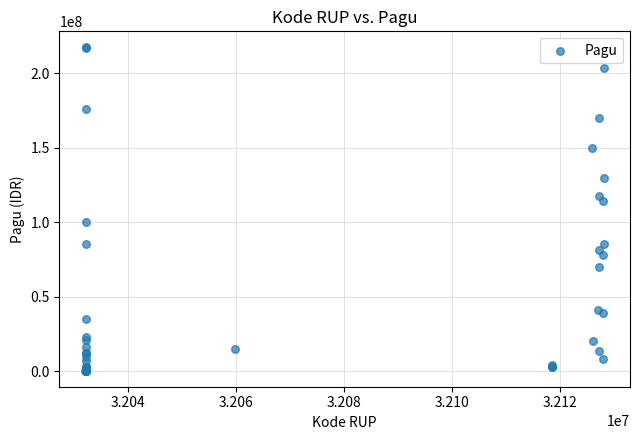

What Y value in the scatter plot is closest to 108830000?

114296000